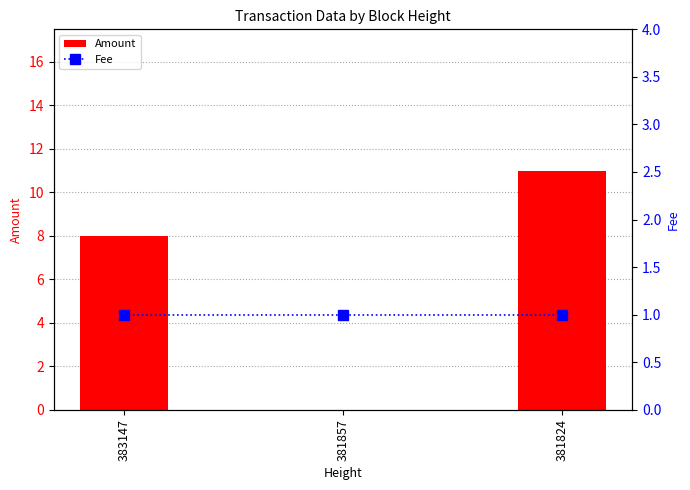

True or false: Amount has a value of 12 at 383147.

False